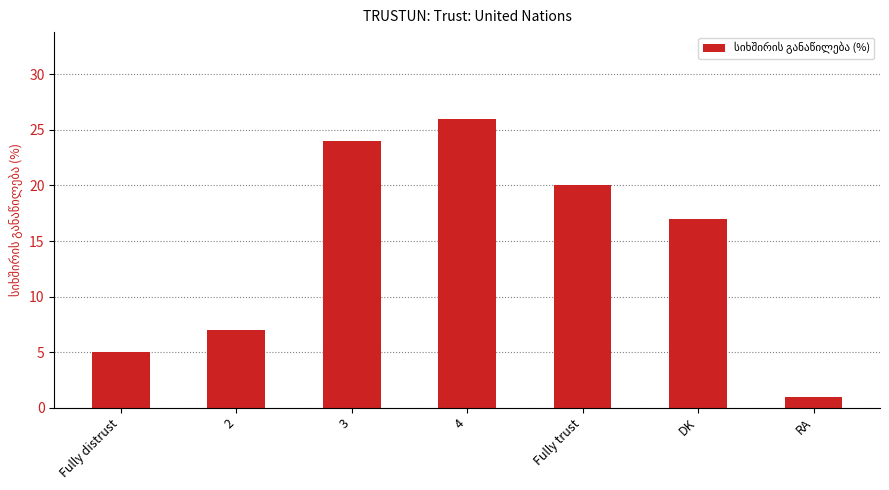

Does the chart contain stacked bars?

No